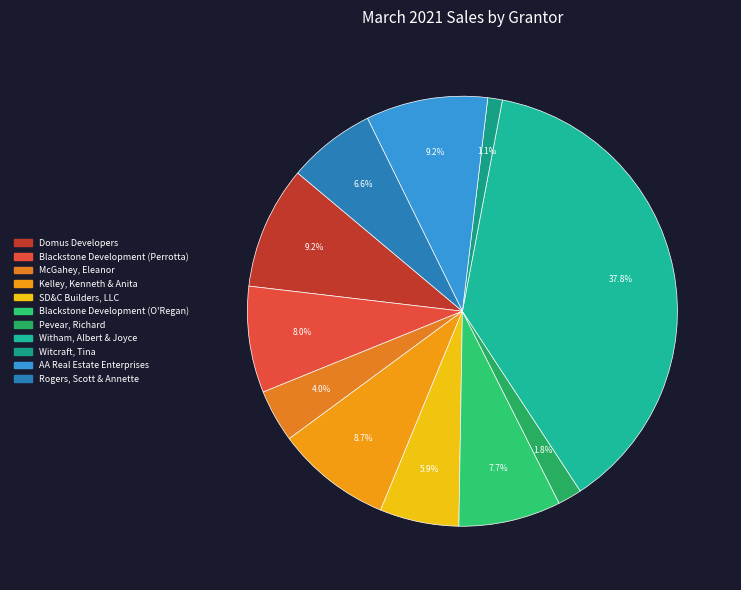

What is the change in value from Domus Developers to SD&C Builders, LLC?

-174600